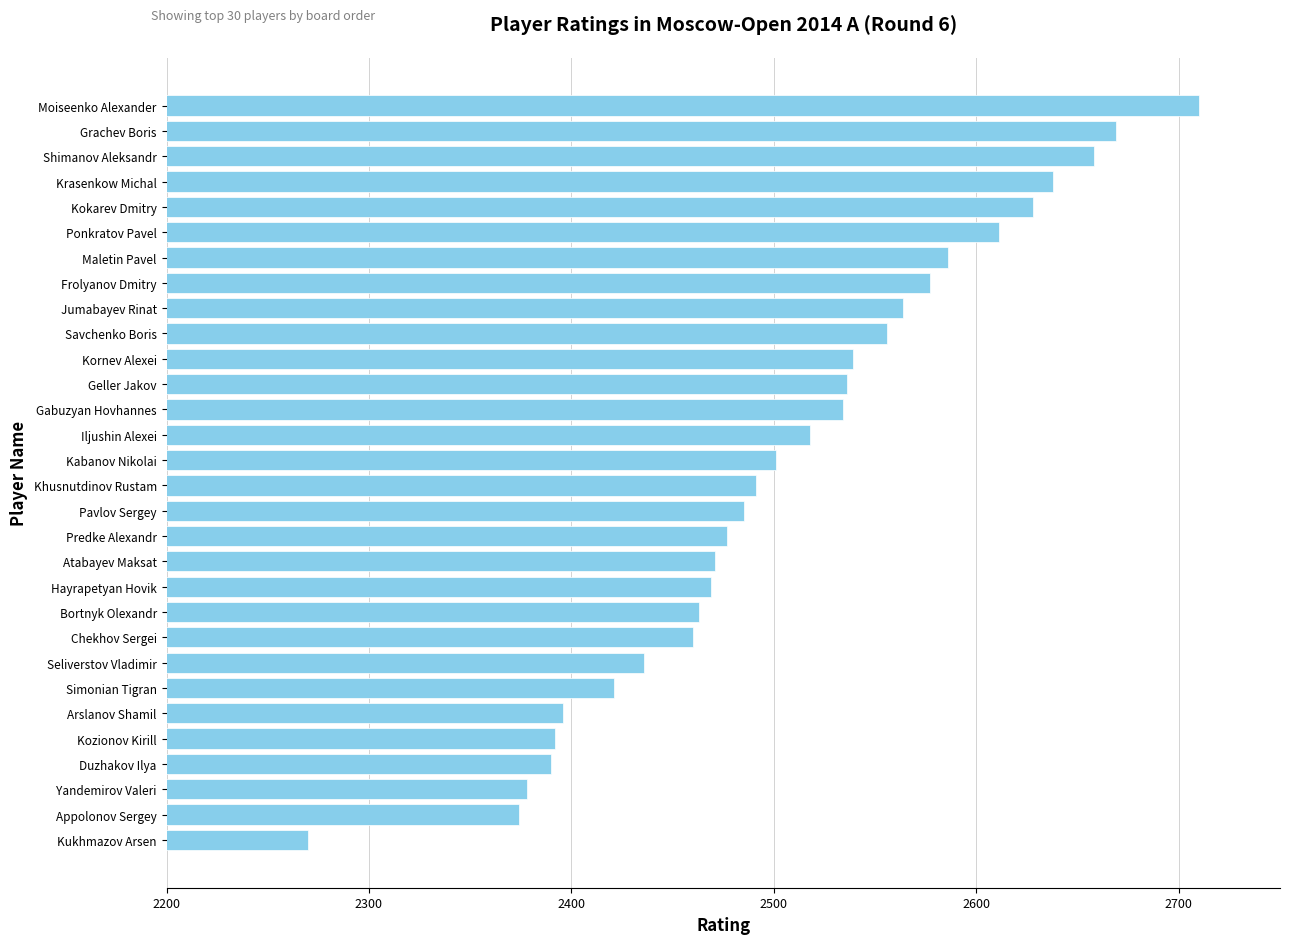

At which category does the chart reach its peak across all series?

Moiseenko Alexander